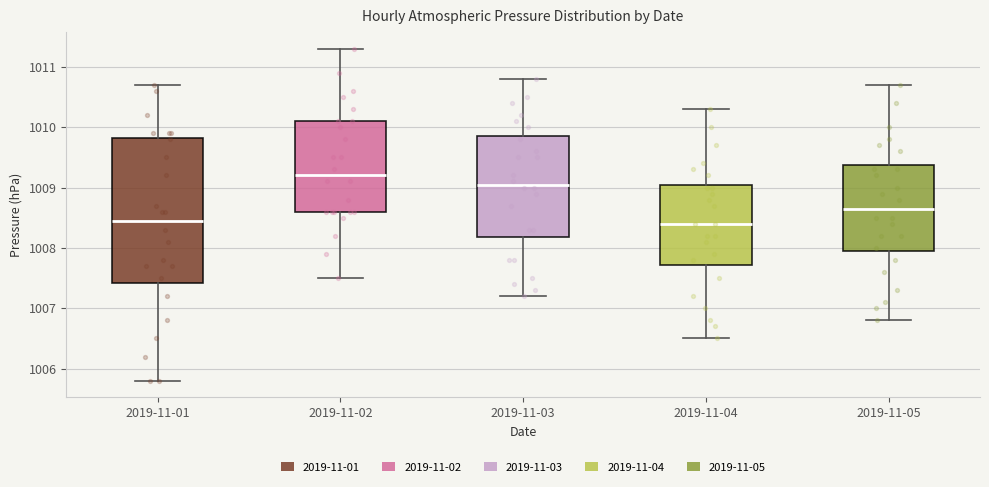

Reading left to right, transcribe this box plot: for each box, give where its median line is, the range the box spans, and where its two whiskers end, as read against the y-axis. The values are not printed on the chart, so give them approximately, as read against the axis.

2019-11-01: median 1008.5, box 1007.4 to 1009.8, whiskers 1005.8 to 1010.7
2019-11-02: median 1009.2, box 1008.6 to 1010.1, whiskers 1007.5 to 1011.3
2019-11-03: median 1009.1, box 1008.2 to 1009.9, whiskers 1007.2 to 1010.8
2019-11-04: median 1008.4, box 1007.7 to 1009.1, whiskers 1006.5 to 1010.3
2019-11-05: median 1008.7, box 1008.0 to 1009.4, whiskers 1006.8 to 1010.7